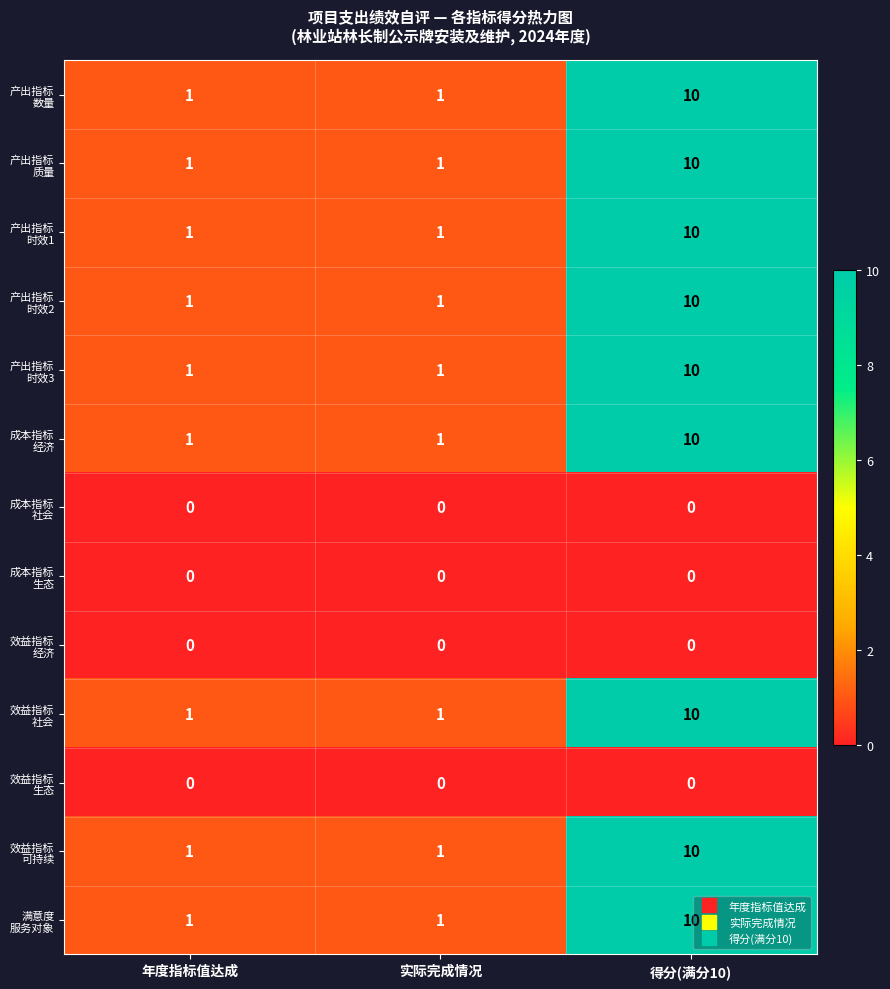

What is the total value across all series at 得分(满分10)?

90